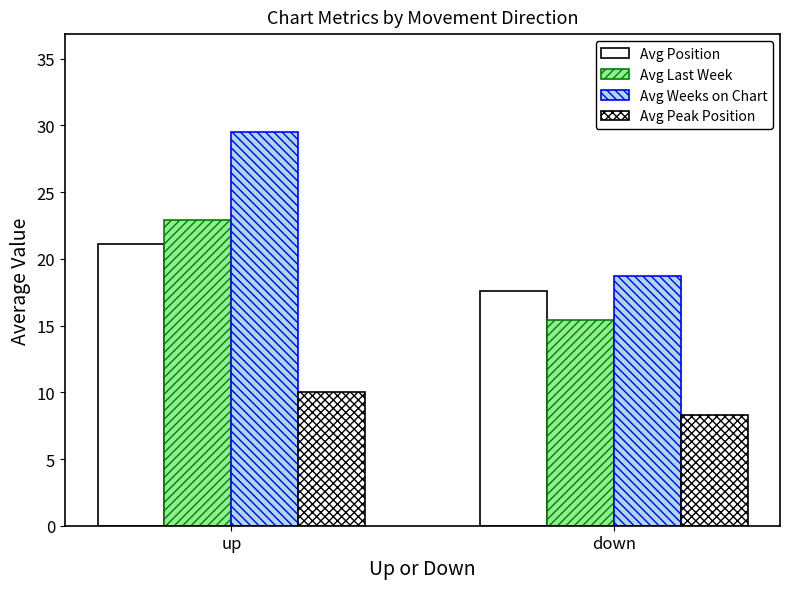

The Avg Weeks on Chart series shows 32.1 at down. True or false?

False